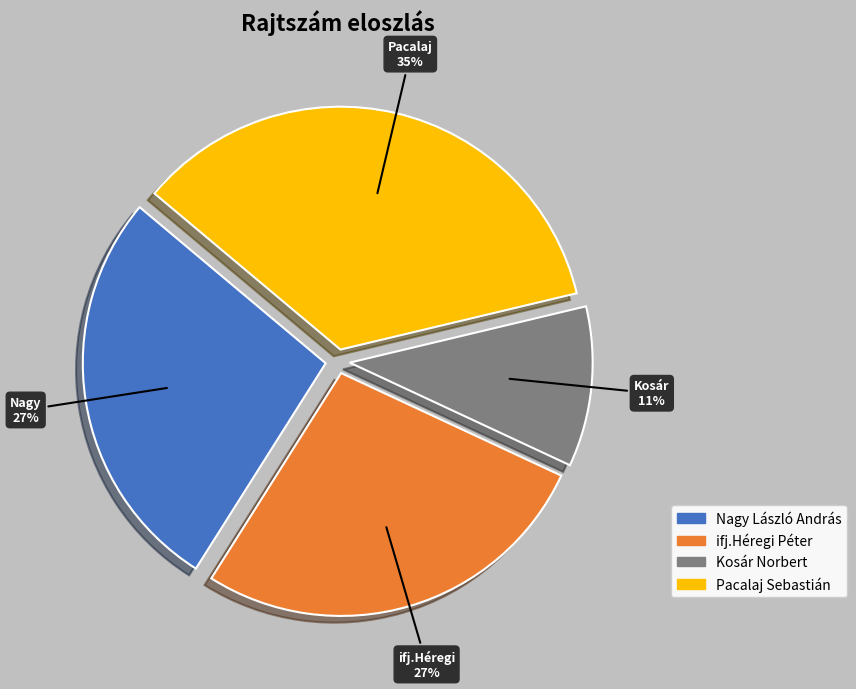

Between Pacalaj Sebastián and ifj.Héregi Péter, which is larger?

Pacalaj Sebastián